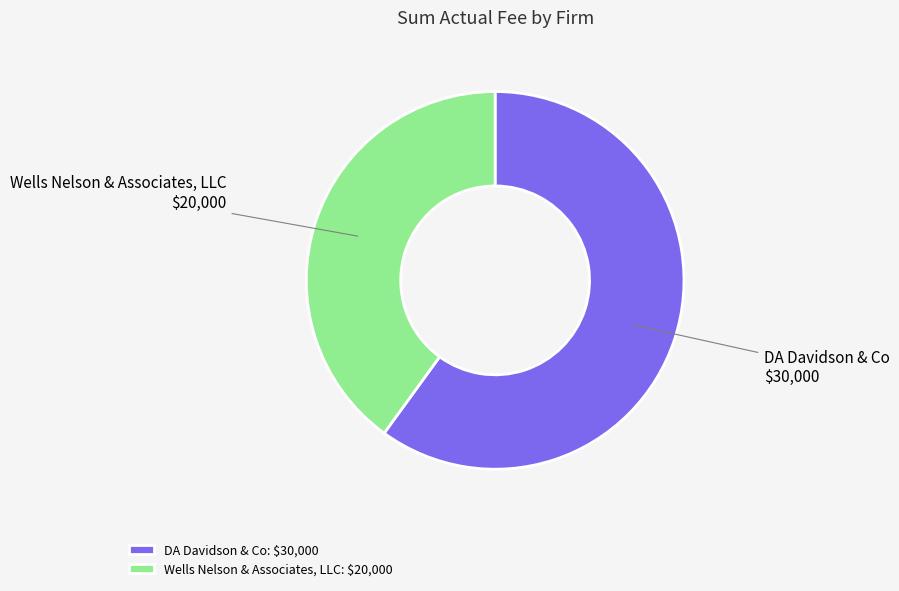

Which category has the smallest portion of the pie?

Wells Nelson & Associates, LLC